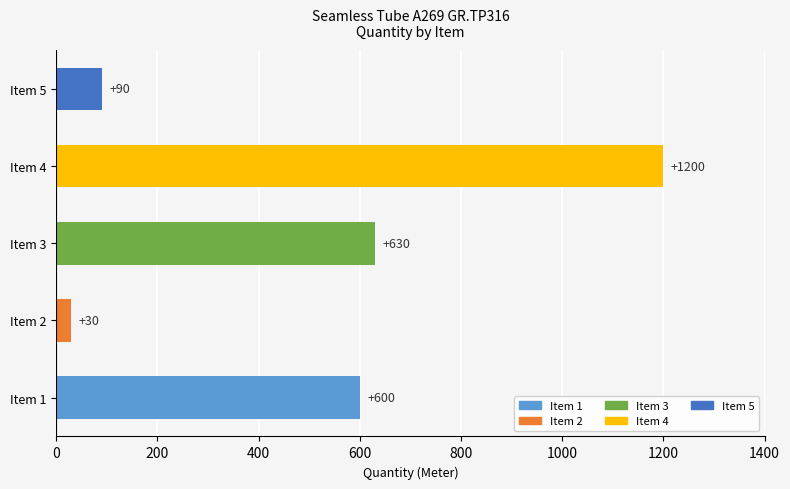

The value at Item 1 is 341. True or false?

False